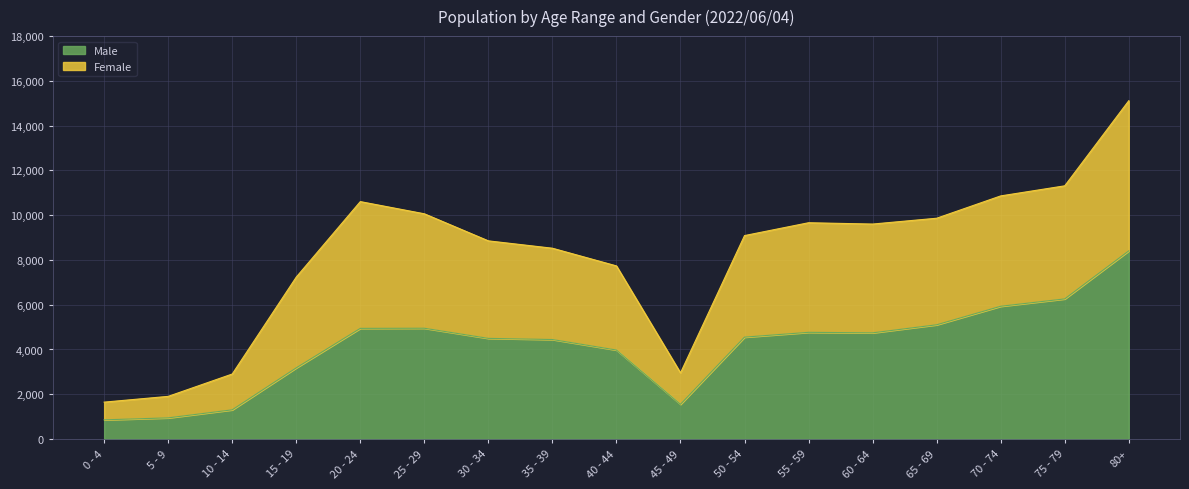

At which category does Male reach its first local peak?

25 - 29